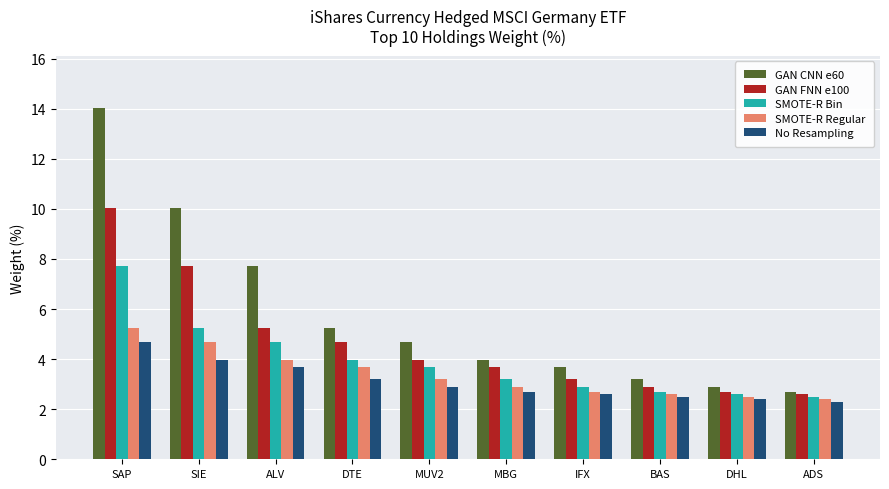

True or false: SMOTE-R Regular has a value of 3.7 at DTE.

True